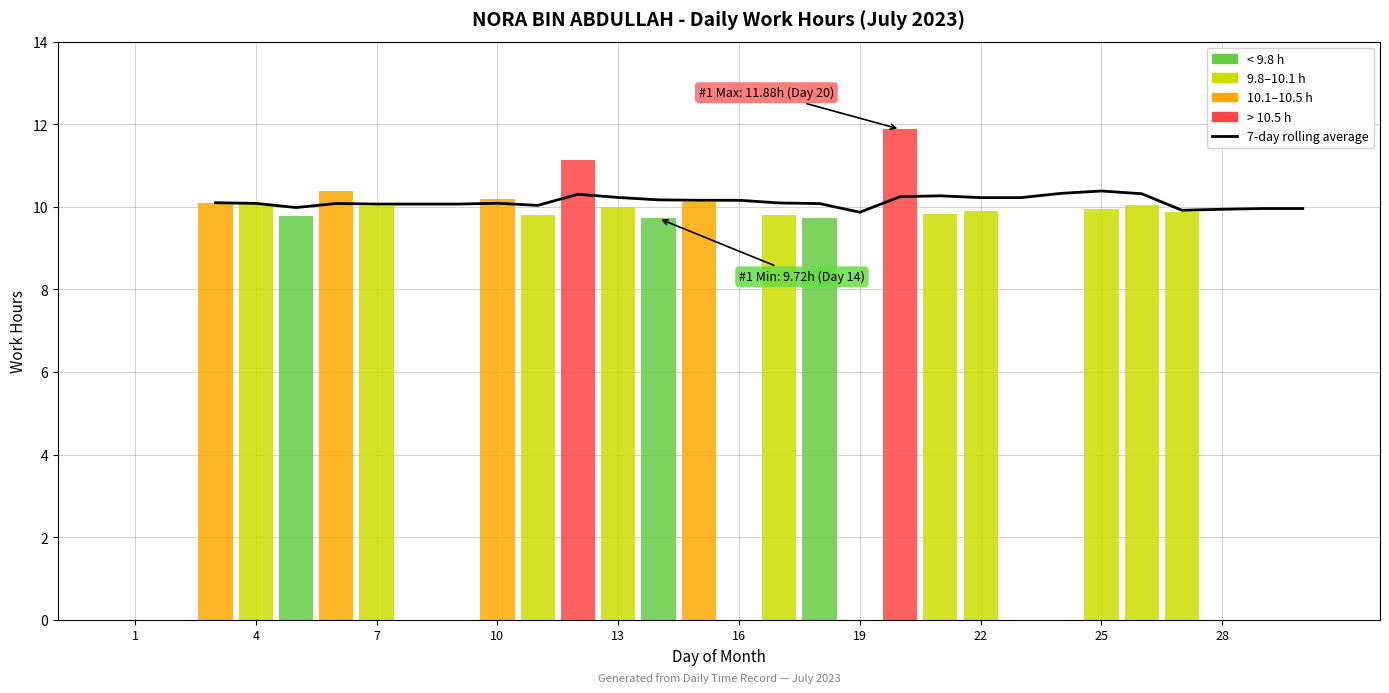

Is it true that the value at 16 is 10.1?

True